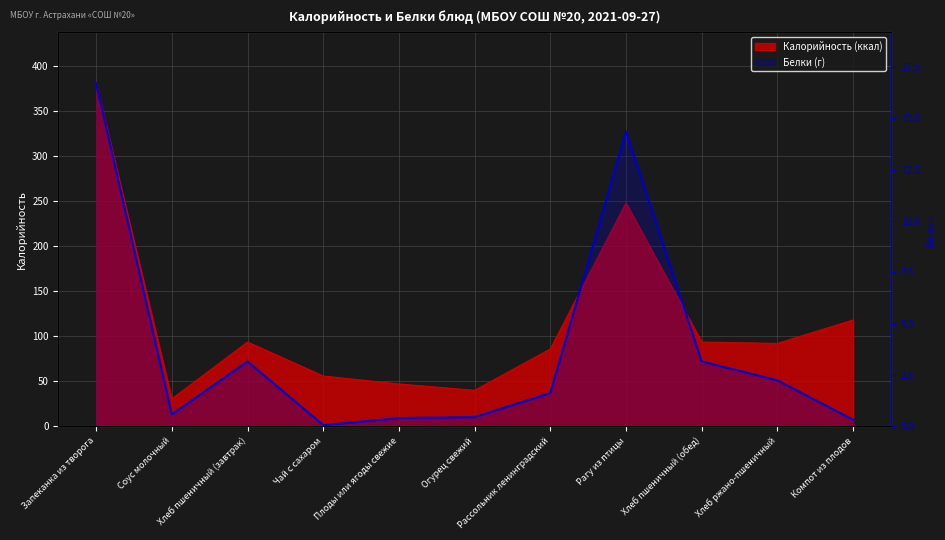

What position from the left is Чай с сахаром?

4